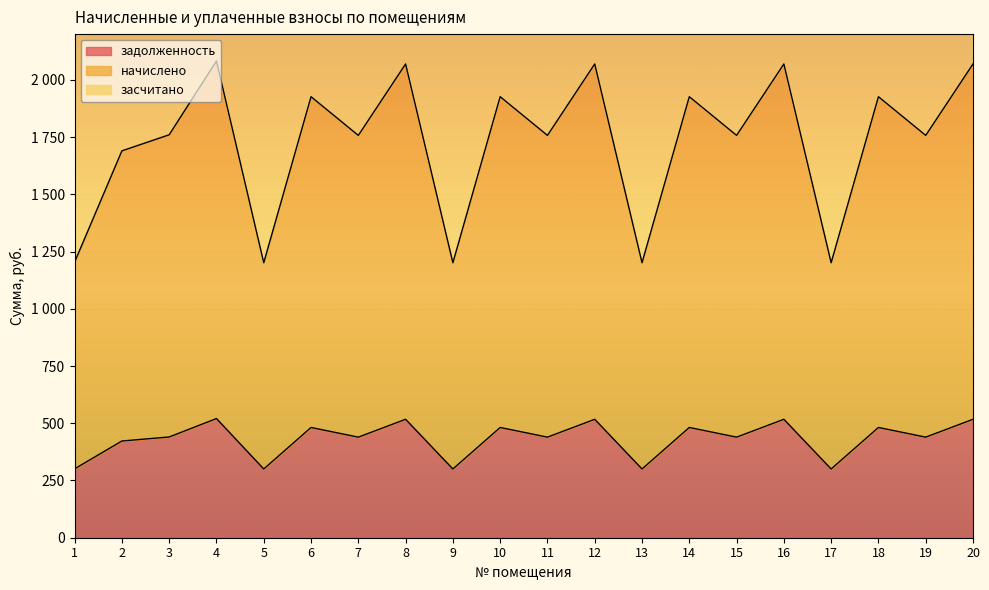

Between 1 and 13, which is larger?

1